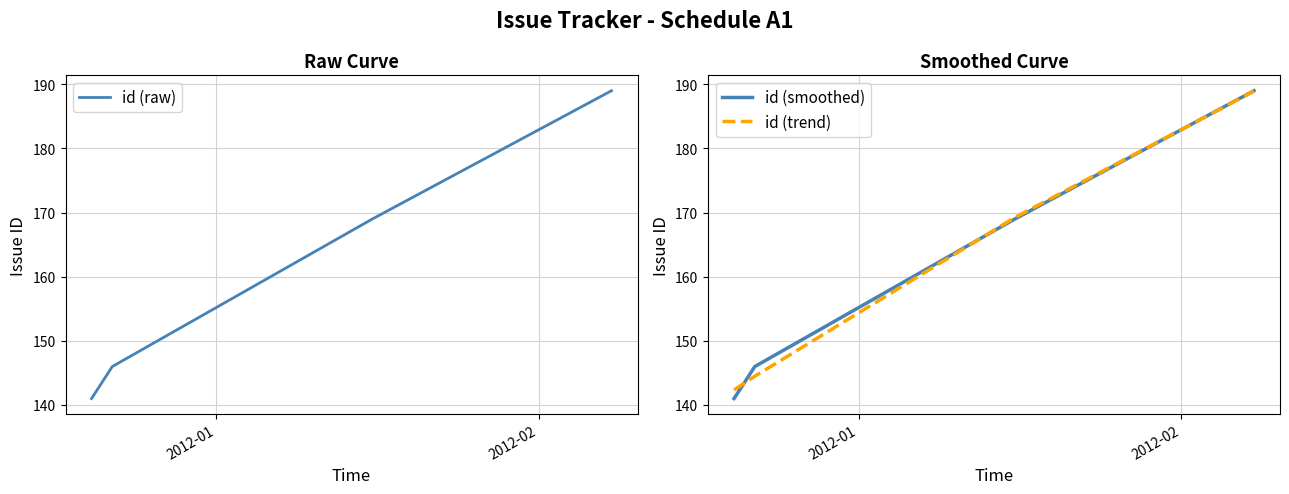

What is the maximum value for id (trend)?

188.9